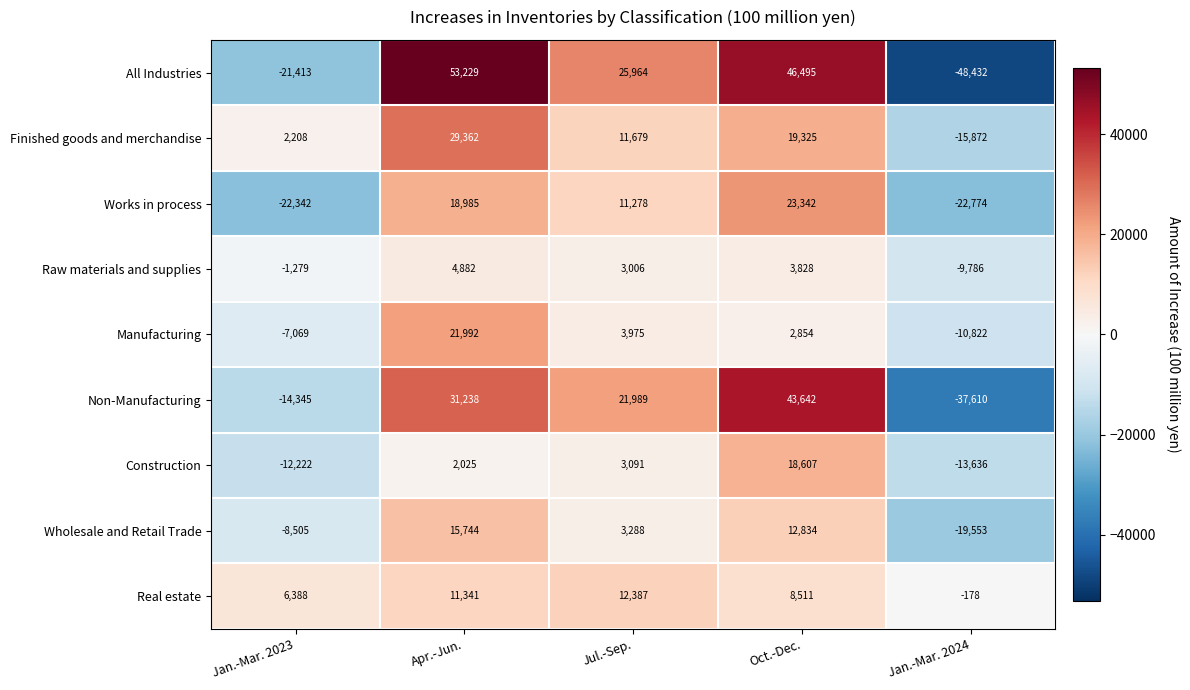

What is the difference between the Finished goods and merchandise values at Jul.-Sep. and Jan.-Mar. 2023?

9471